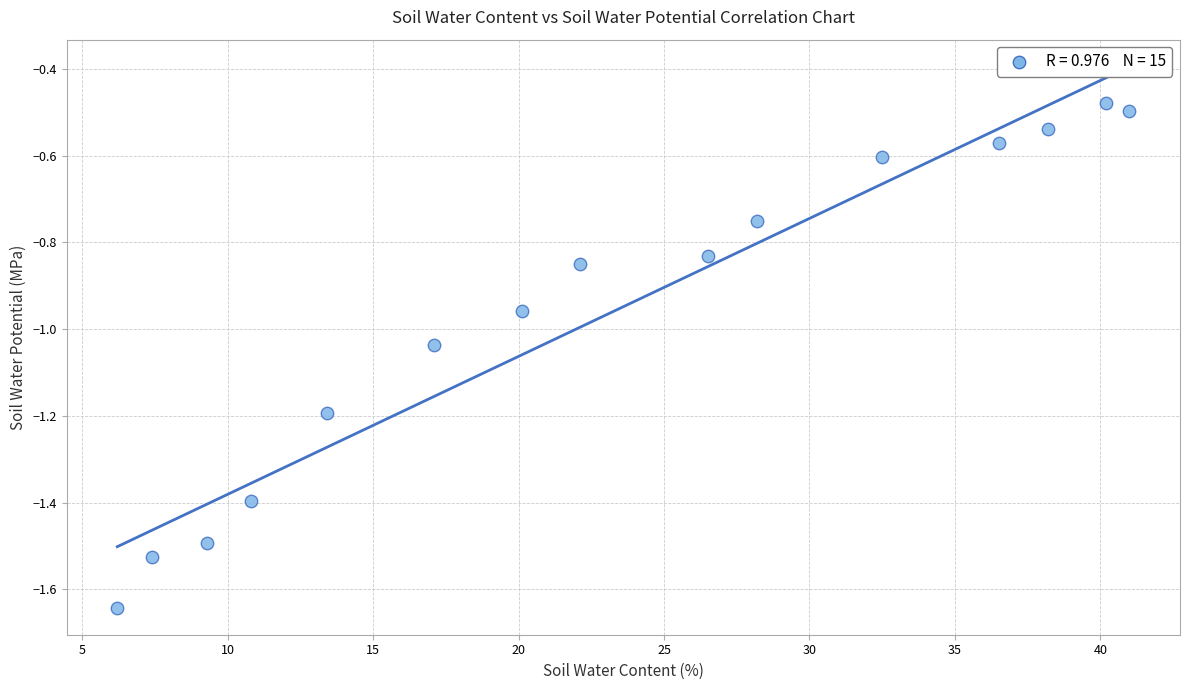

What is the range of X values (max minus min)?

34.8